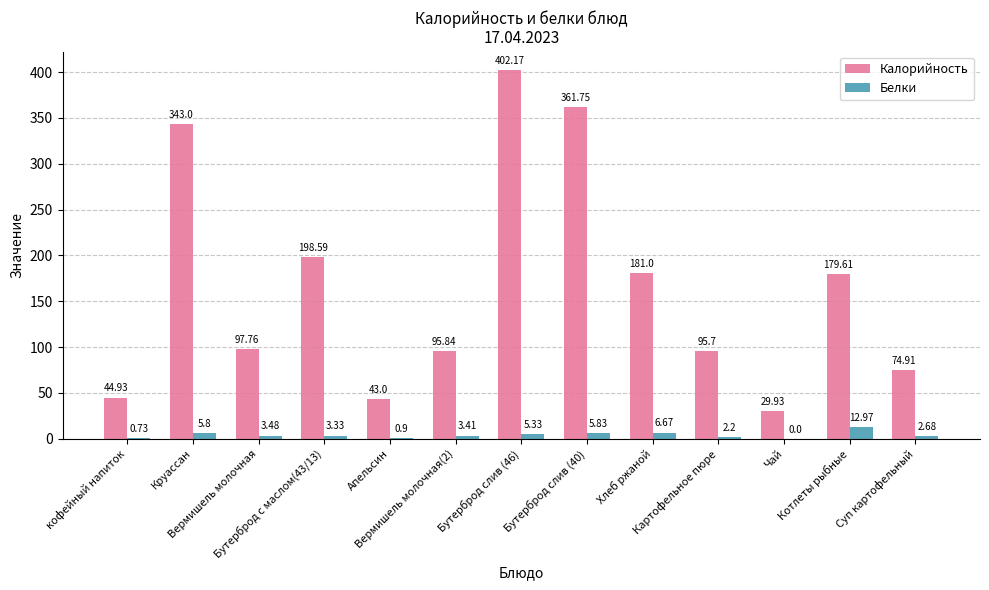

Which series has the largest total across all categories?

Калорийность